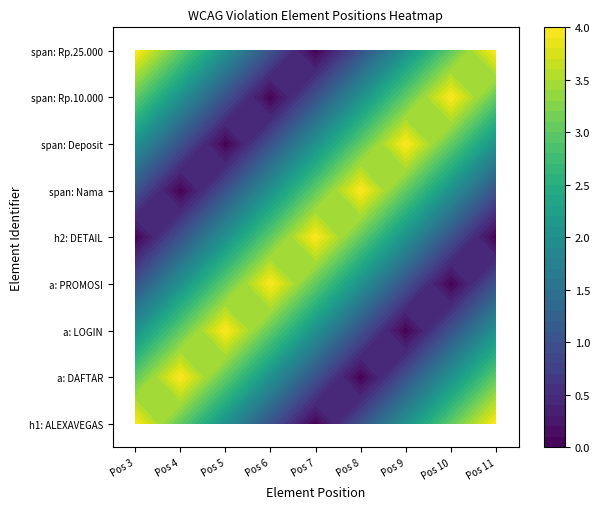

Reading left to right, list all the values displayed in this chart.

h1: 4	3	2	1	0	1	2	3	4
a_link: 3	4	3	2	1	0	1	2	3
a_daftar: 2	3	4	3	2	1	0	1	2
a_login: 1	2	3	4	3	2	1	0	1
h2_detail: 0	1	2	3	4	3	2	1	0
span_nama: 1	0	1	2	3	4	3	2	1
span_deposit: 2	1	0	1	2	3	4	3	2
span_rp10: 3	2	1	0	1	2	3	4	3
span_rp25: 4	3	2	1	0	1	2	3	4